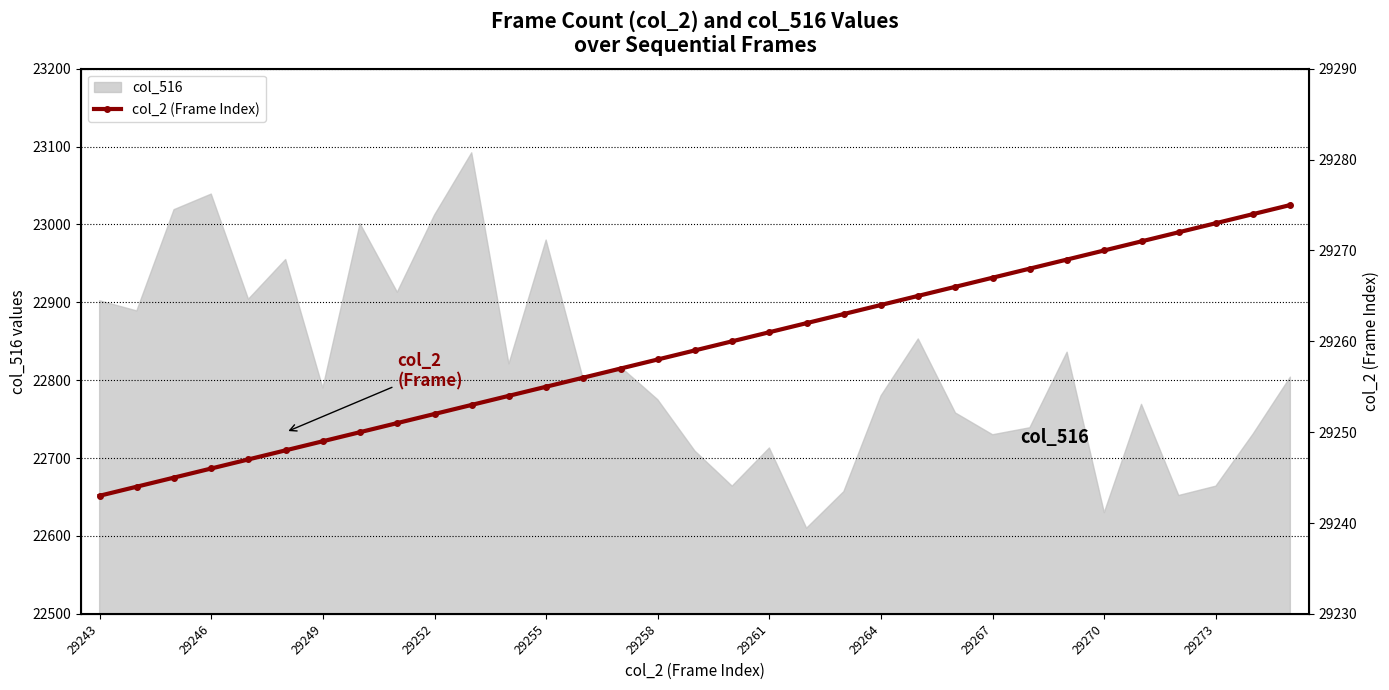

What is the maximum value shown in the chart?

29275